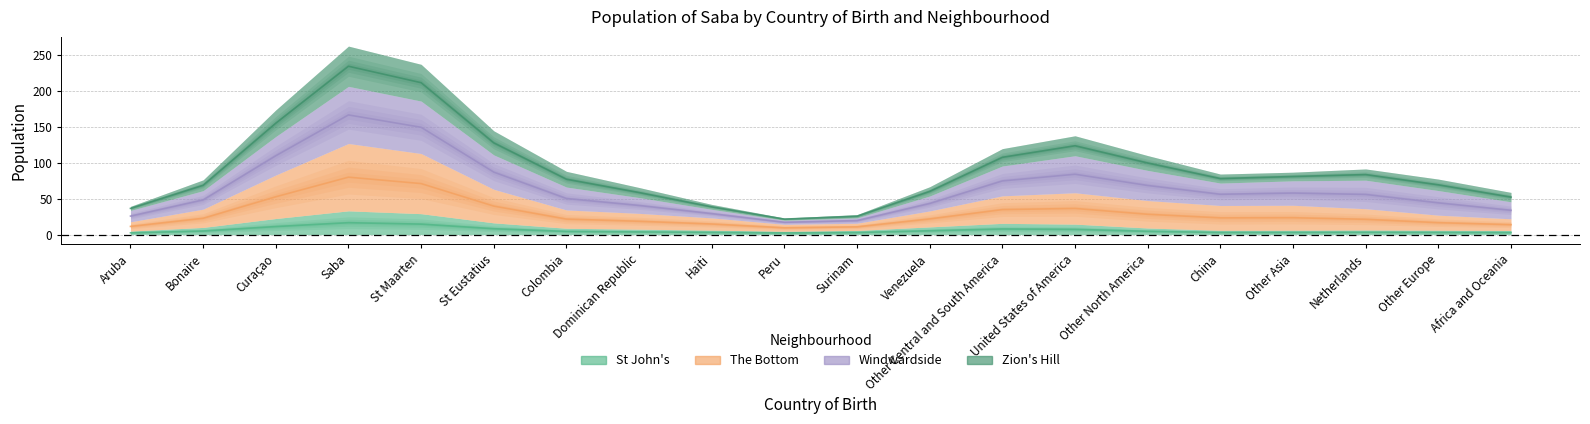

Which label corresponds to the largest value in the chart?

Saba